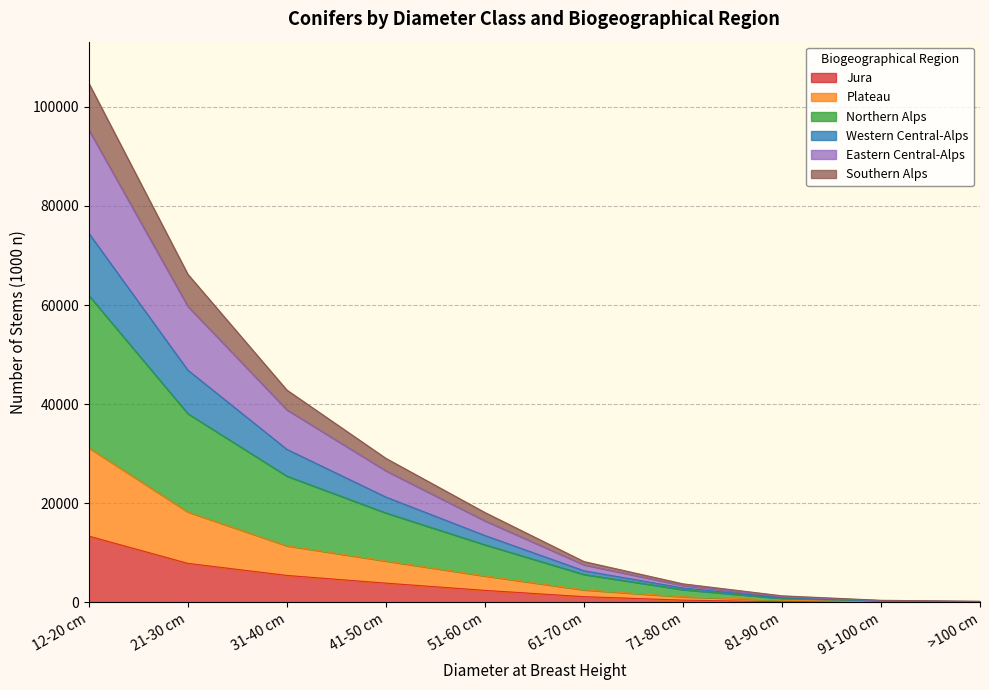

At which label does Northern Alps first exceed 13481?

12-20 cm